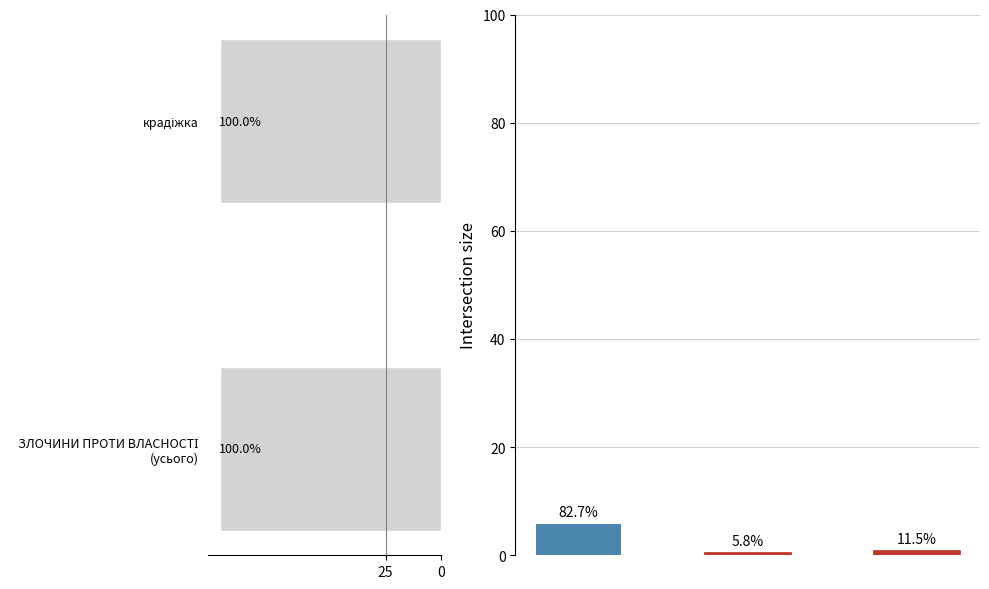

Which category has the highest value across all series?

ЗЛОЧИНИ ПРОТИ ВЛАСНОСТІ (усього)